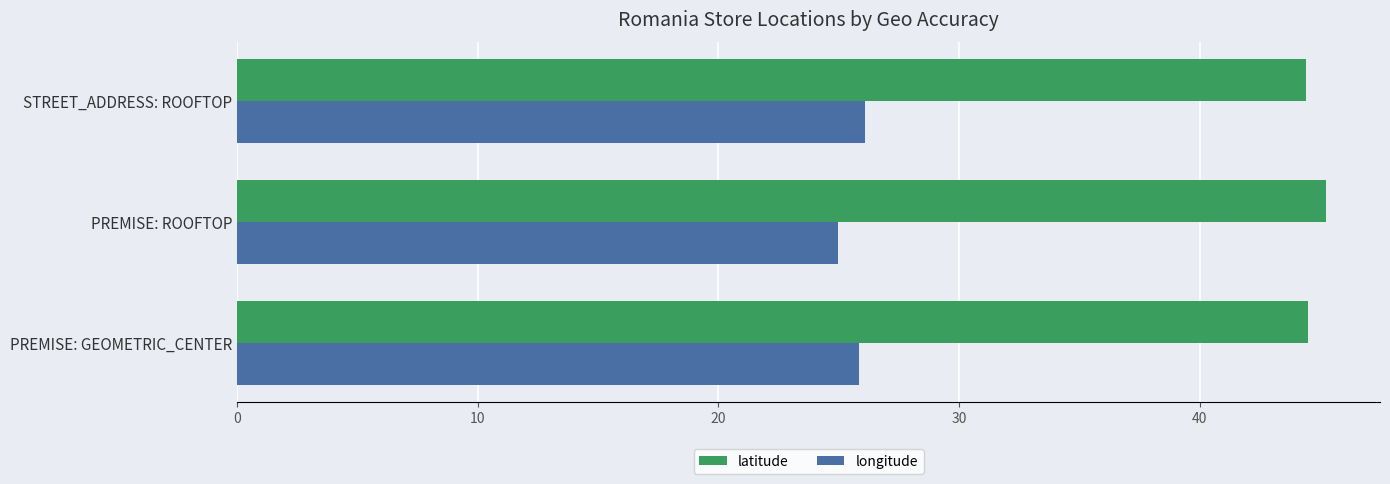

Rank the series at PREMISE: ROOFTOP from highest to lowest value.

latitude, longitude